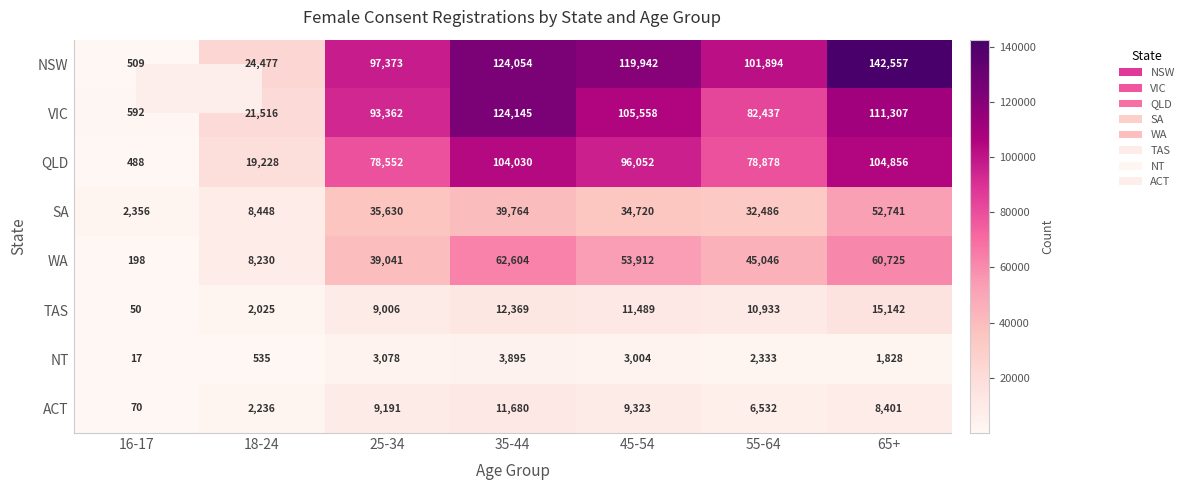

What is the average value of the ACT series?

6776